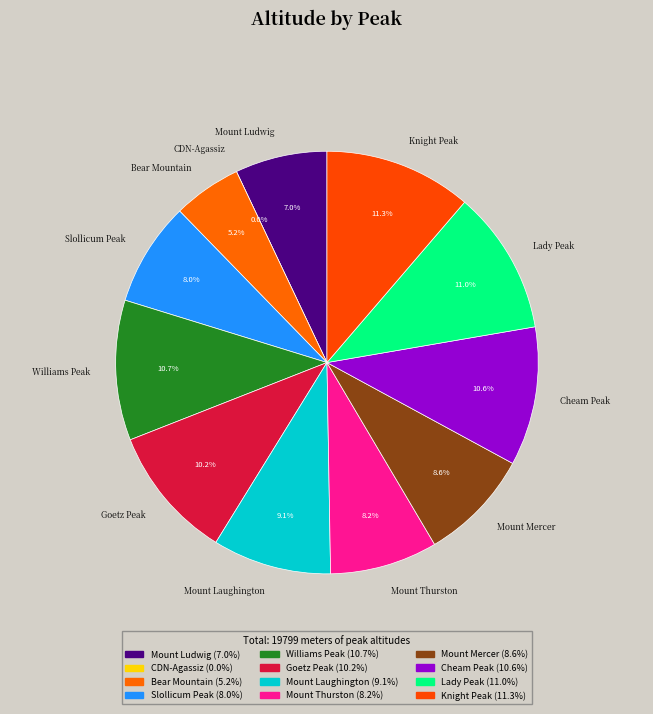

Which category has the smallest portion of the pie?

CDN-Agassiz